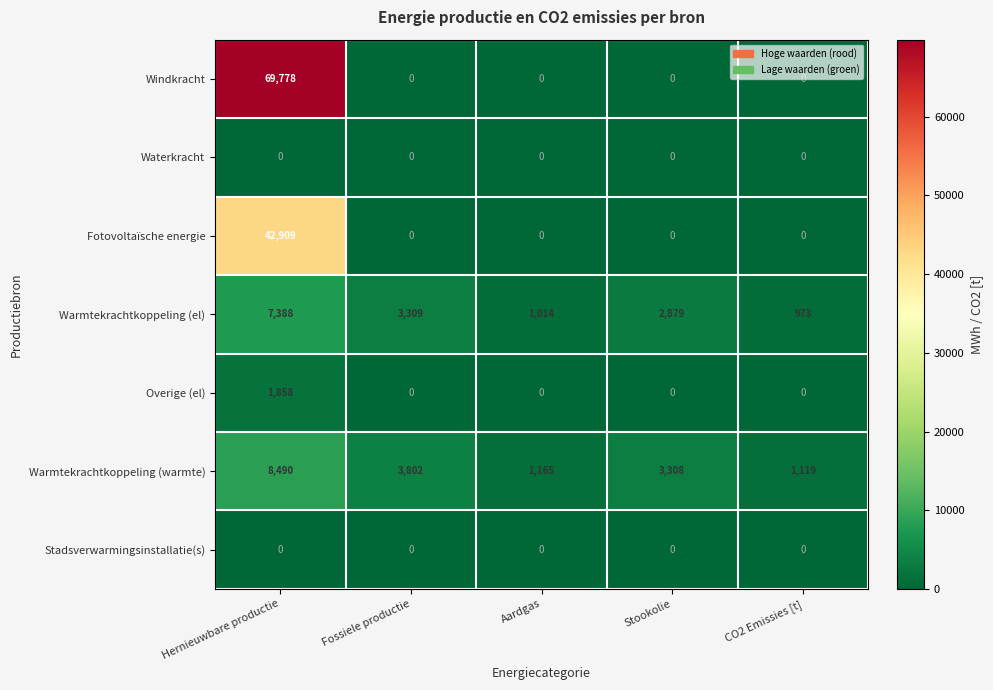

At which label does Warmtekrachtkoppeling (el) first exceed 2879?

Hernieuwbare productie